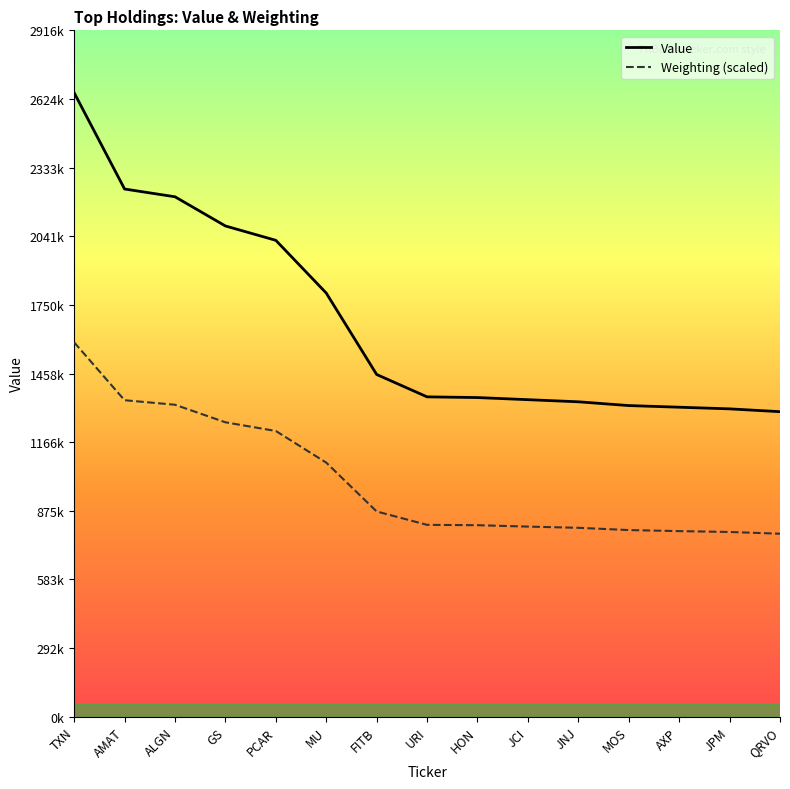

Is it true that Value equals 1296000.0 at QRVO?

True